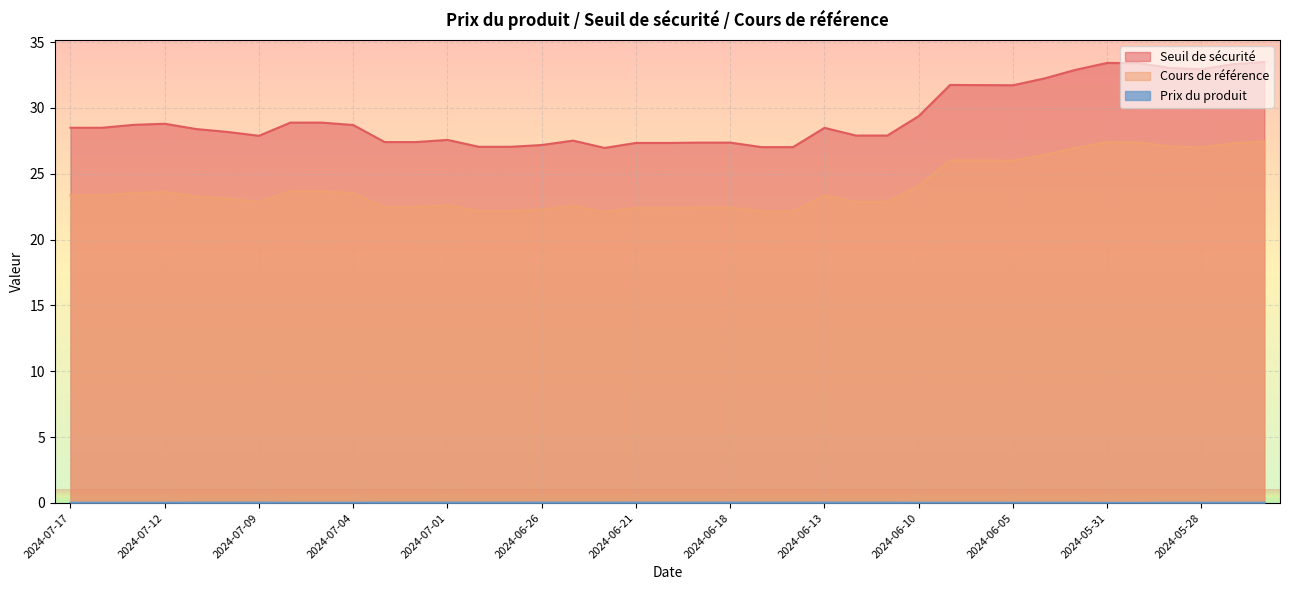

Reading left to right, transcribe all the data shown in this chart.

Seuil de sécurité: 28.5	28.5	28.7	28.8	28.4	28.2	27.9	28.9	28.9	28.7	27.4	27.4	27.6	27.0	27.0	27.2	27.5	27.0	27.3	27.3	27.4	27.4	27.0	27.0	28.5	27.9	27.9	29.4	31.7	31.7	31.7	32.2	32.9	33.4	33.4	33.0	32.9	33.3	33.5
Cours de référence: 23.4	23.4	23.5	23.6	23.3	23.1	22.9	23.7	23.7	23.5	22.5	22.5	22.6	22.2	22.2	22.3	22.6	22.1	22.4	22.4	22.4	22.4	22.1	22.1	23.4	22.9	22.9	24.1	26.0	26.0	26.0	26.4	27.0	27.4	27.4	27.1	27.0	27.3	27.4
Prix du produit: 0.0	0.0	0.0	0.0	0.0	0.0	0.0	0.0	0.0	0.0	0.0	0.0	0.0	0.0	0.0	0.0	0.0	0.0	0.0	0.0	0.0	0.0	0.0	0.0	0.0	0.0	0.0	0.0	0.0	0.0	0.0	0.0	0.0	0.0	0.0	0.0	0.0	0.0	0.0